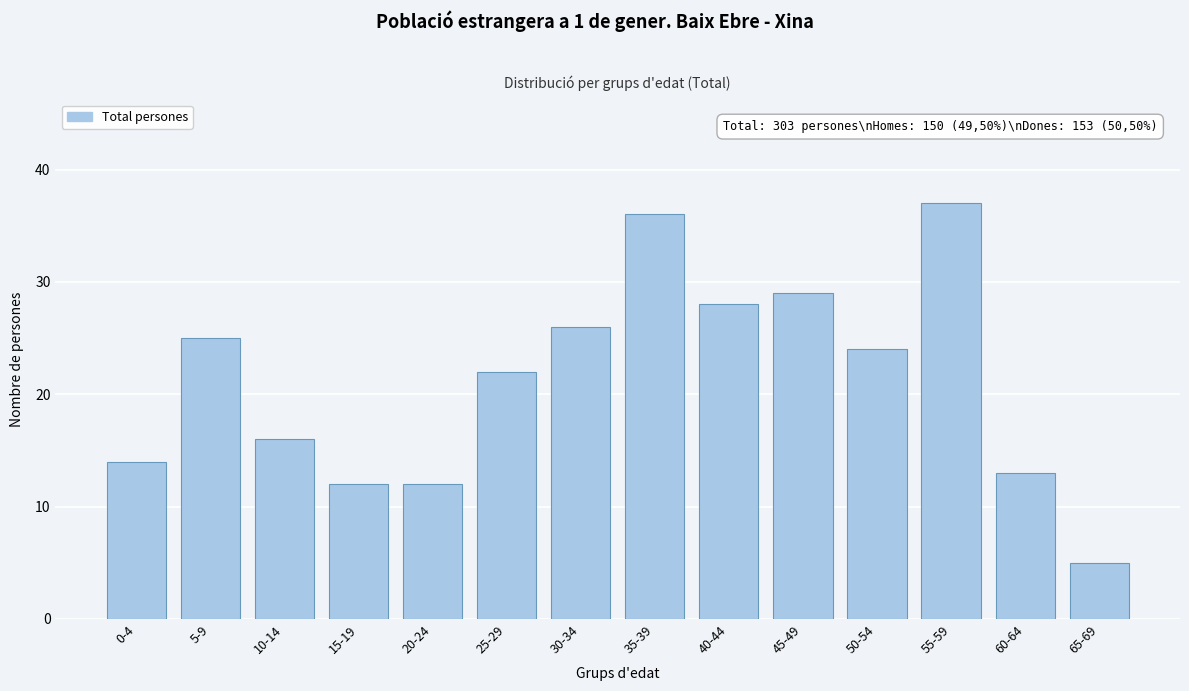

Reading right to left, list all the values displayed in this chart.

5	13	37	24	29	28	36	26	22	12	12	16	25	14